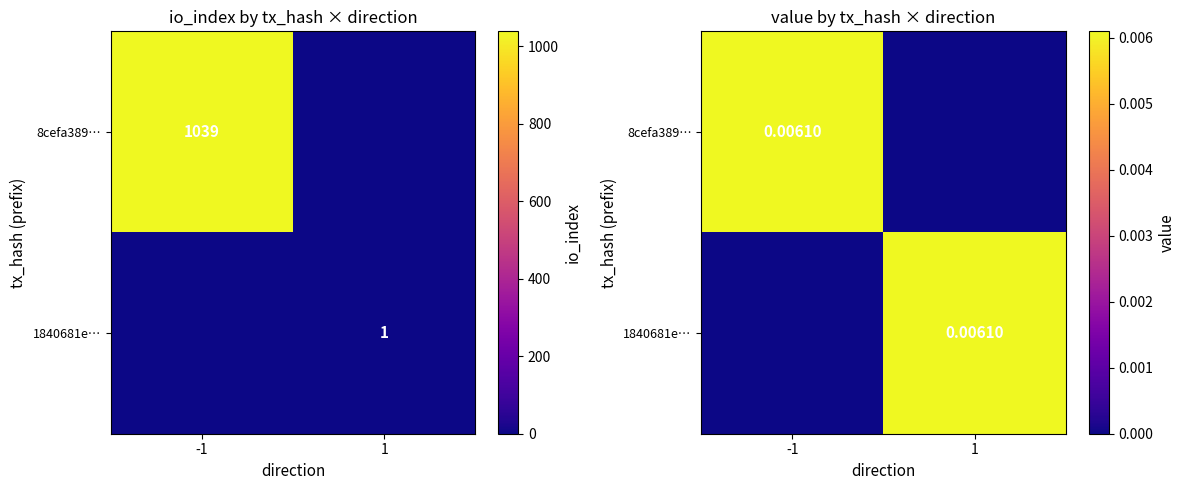

Rank the series by their maximum value, from lowest to highest.

8cefa389…, 1840681e…